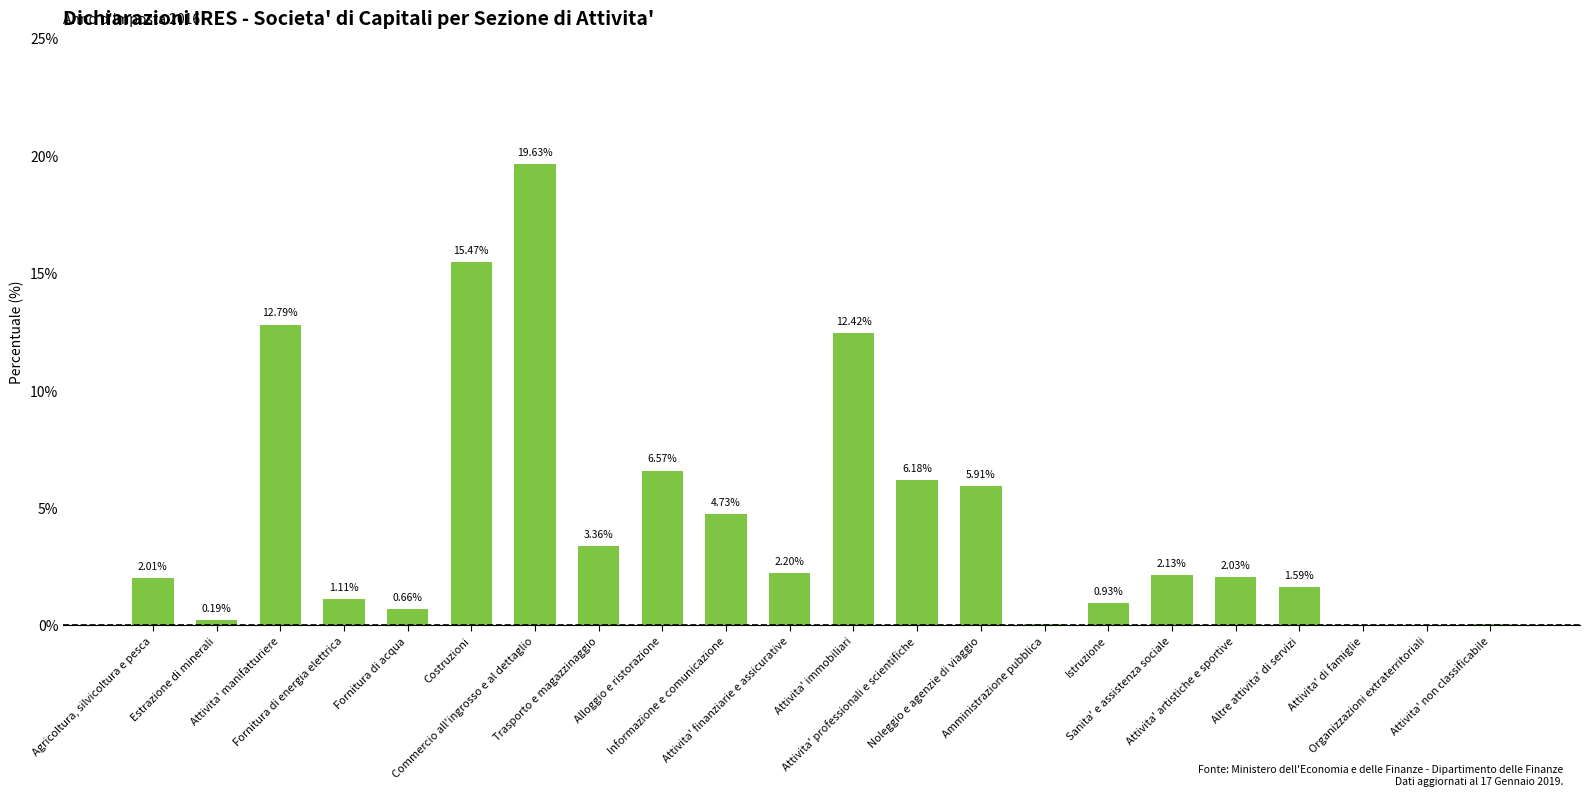

Which category has the lowest value across all series?

Attivita' di famiglie